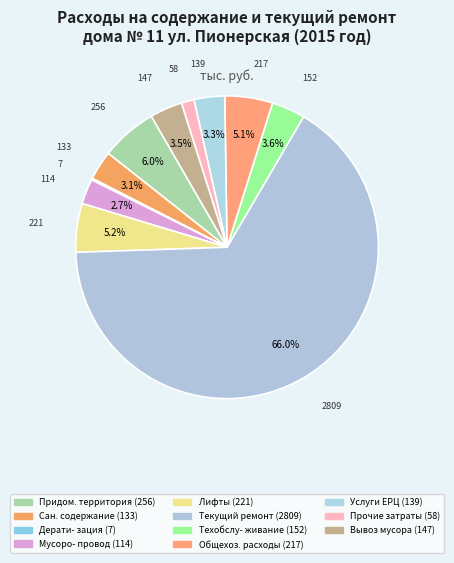

To the nearest percent, what is the difference between the largest and smallest slice percentages?

66%